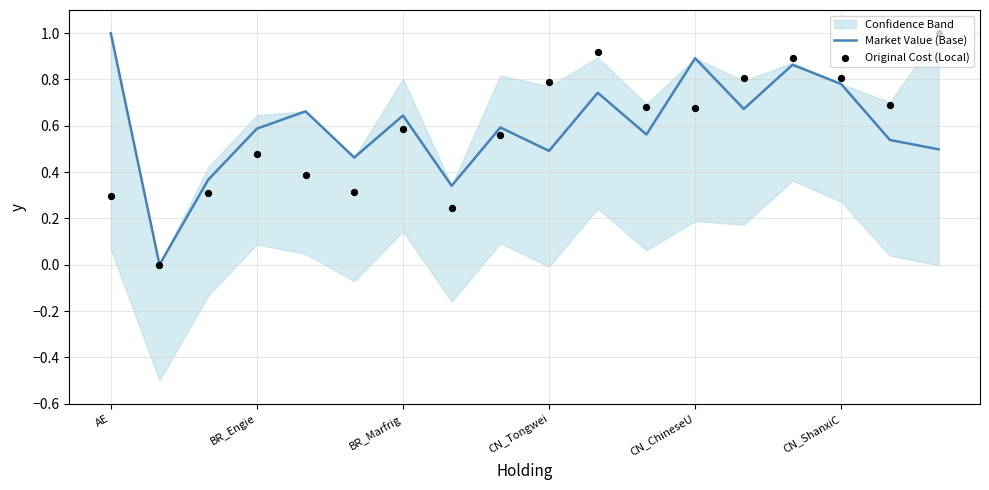

The Market Value (Base) series shows 0.6 at BR_Engie. True or false?

True